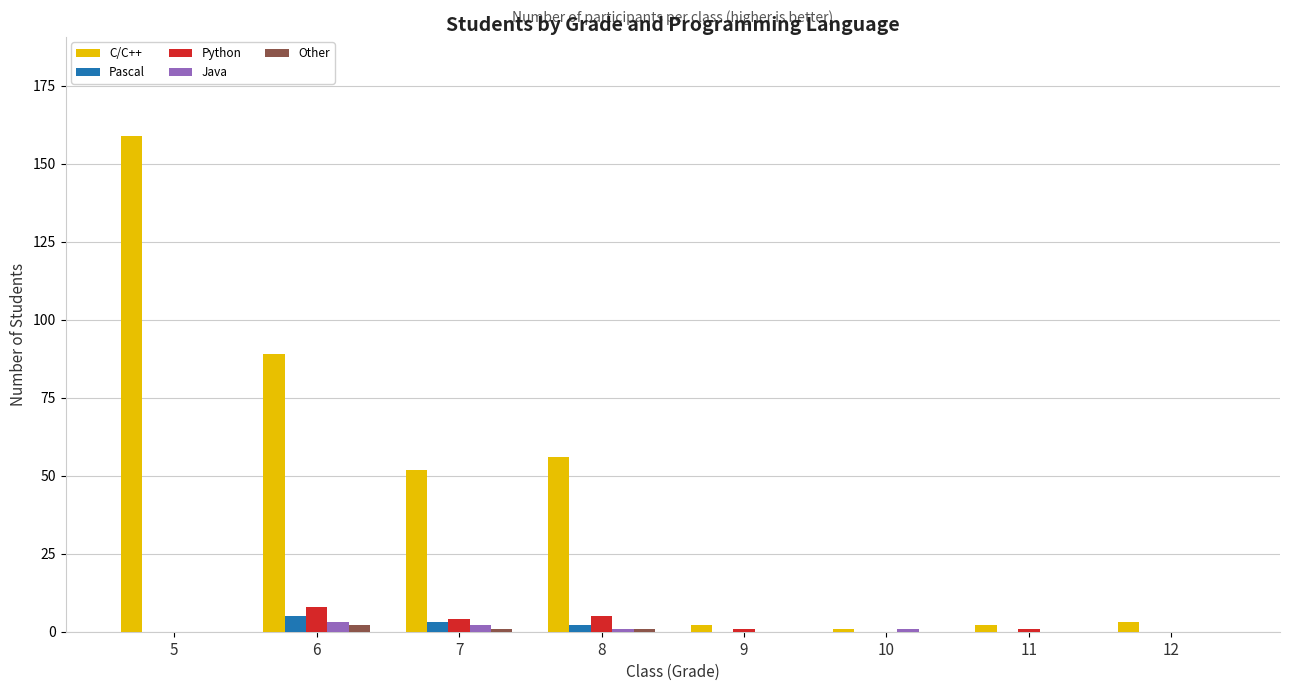

What is the greatest value displayed?

159